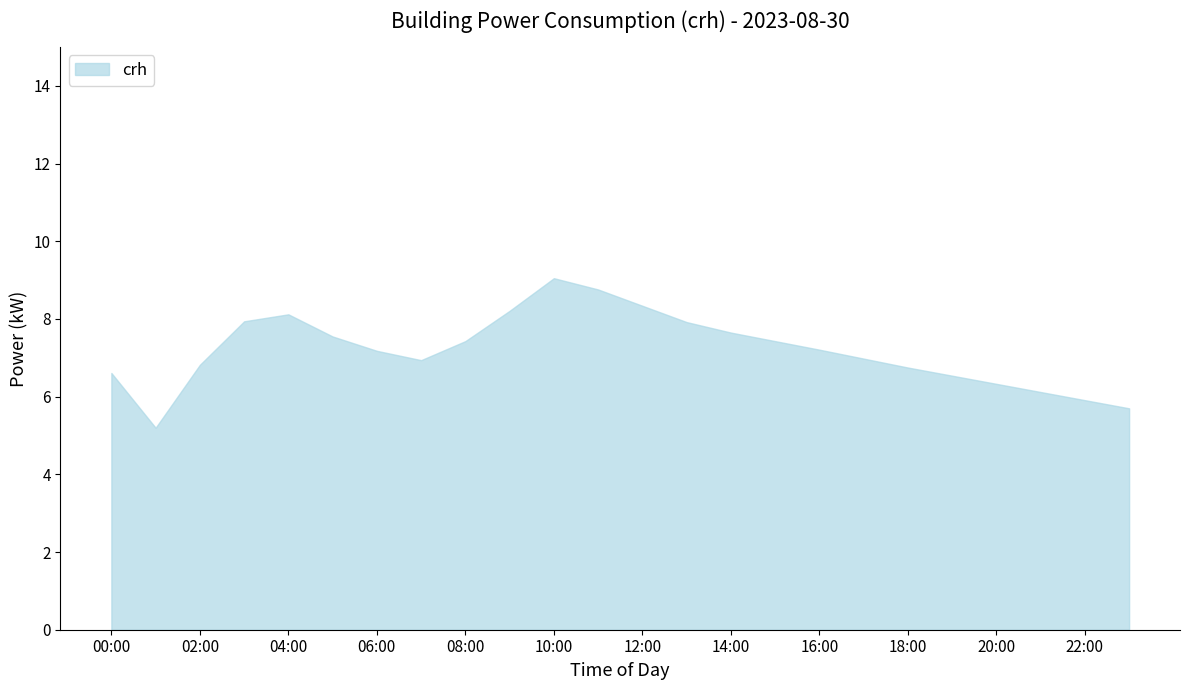

What is the maximum value shown in the chart?

9.1